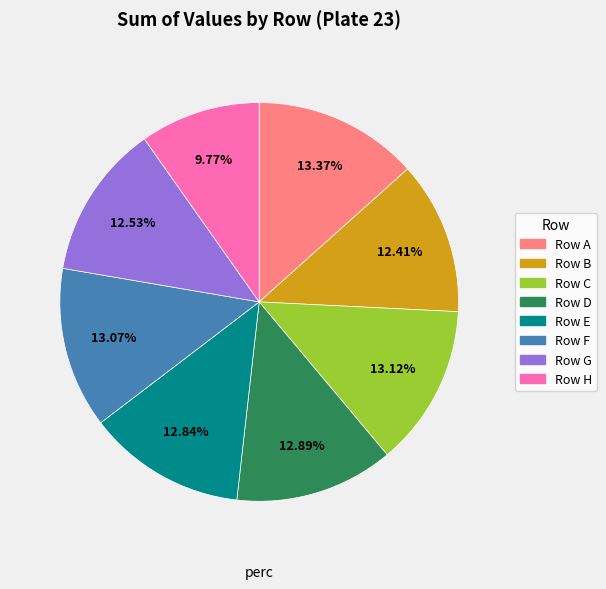

Is there any slice that represents more than half of the pie?

No